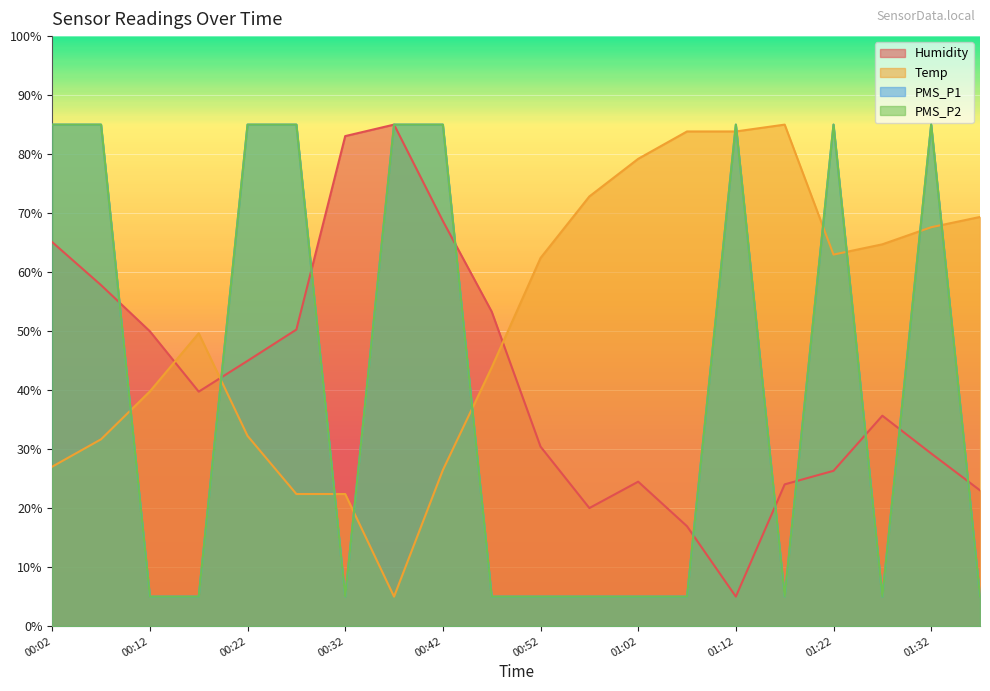

Is it true that PMS_P2 equals 2.2 at 01:02?

False